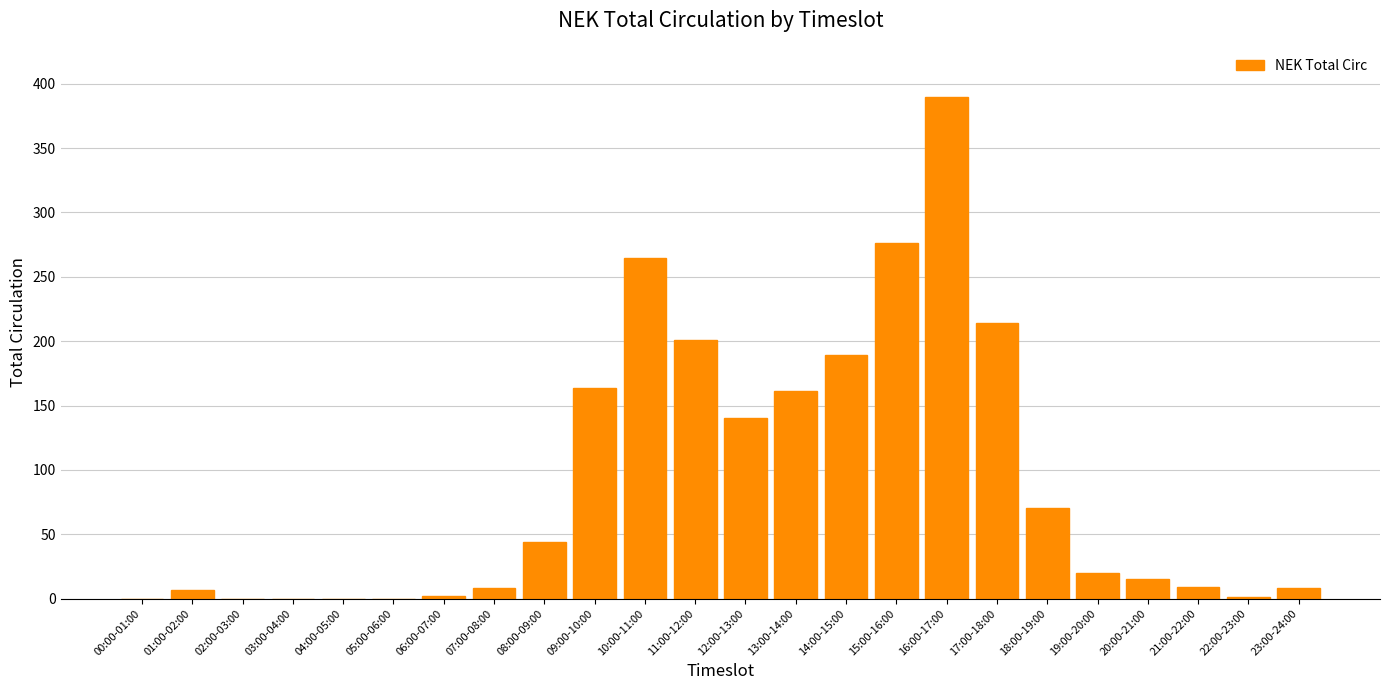

The value at 16:00-17:00 is 208. True or false?

False